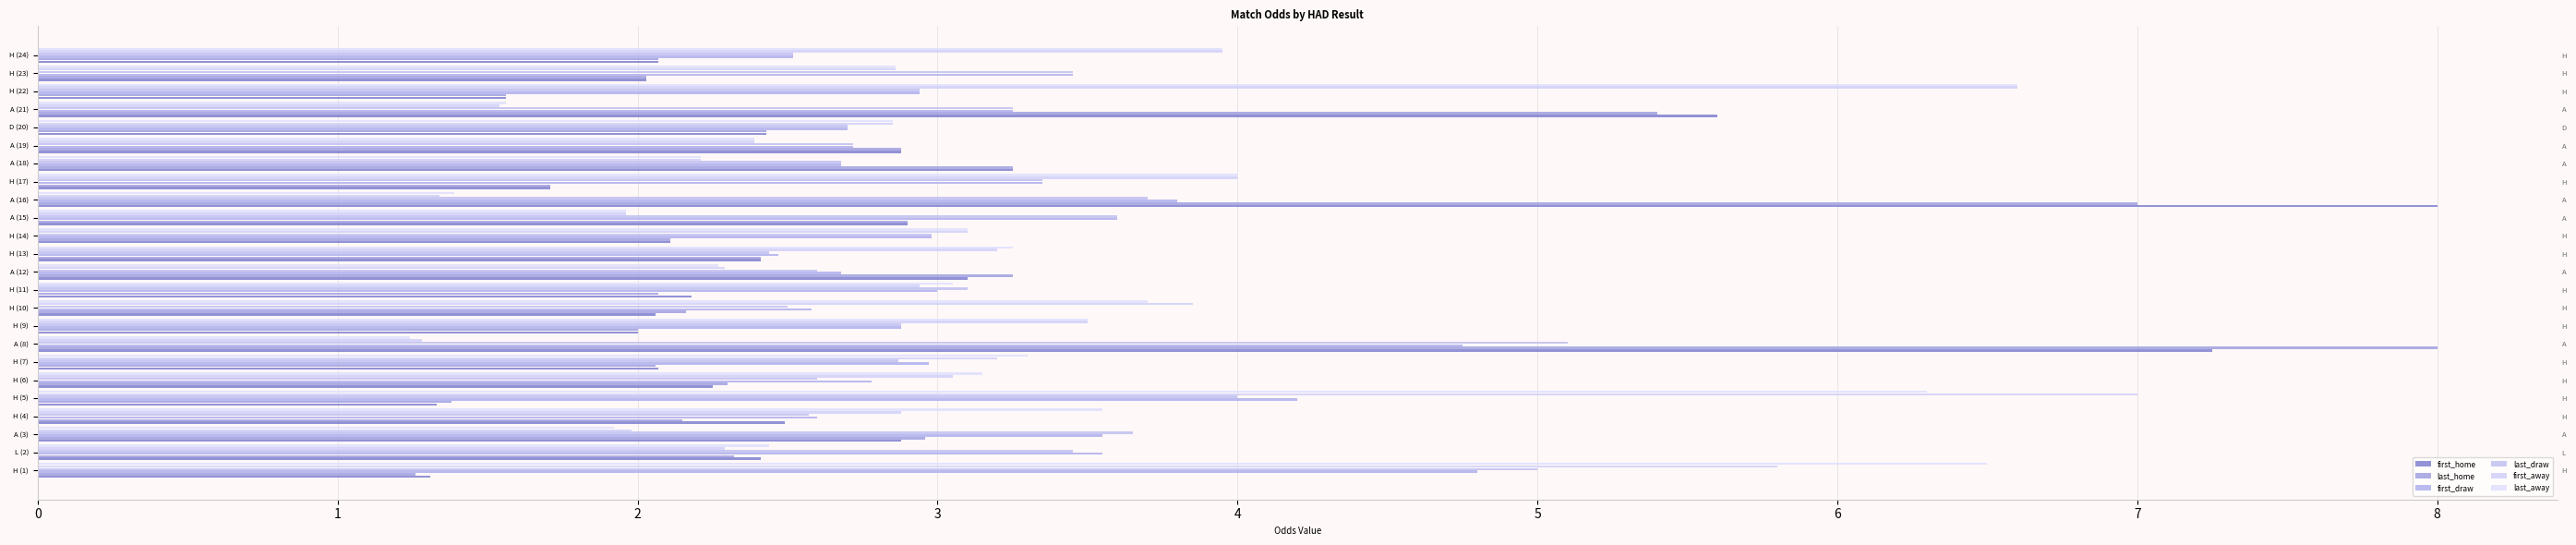

Which has a higher value, A (21) or A (15)?

A (21)